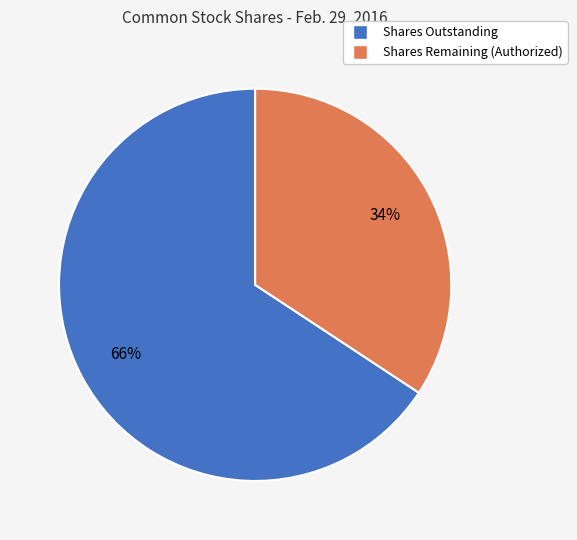

Is there any slice that represents more than half of the pie?

Yes